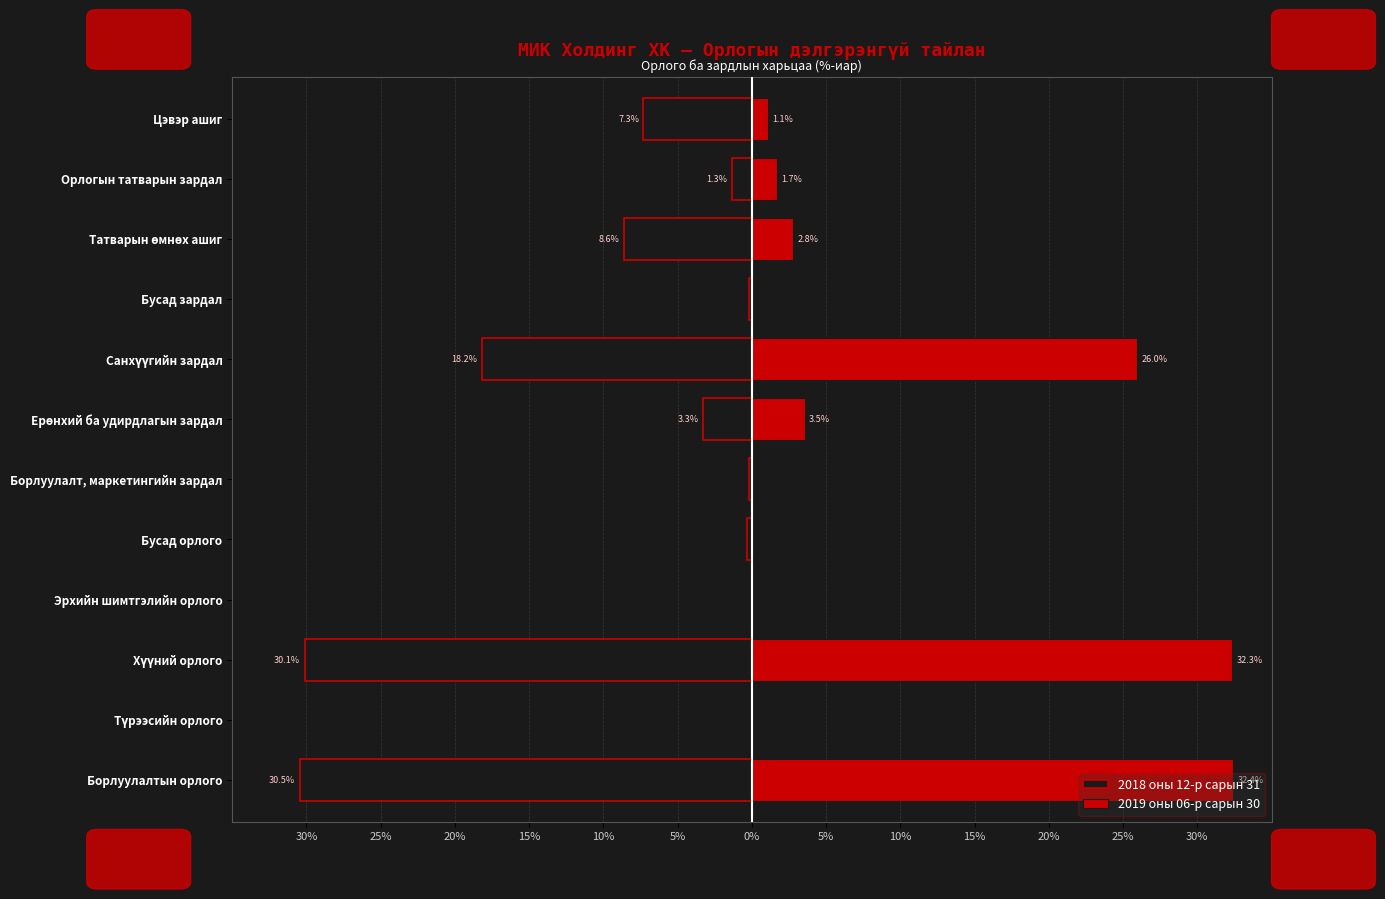

Reading left to right, extract all data points from this chart.

2018 оны 12-р сарын 31: -30.5	-0.0	-30.1	-0.0	-0.3	-0.2	-3.3	-18.2	-0.2	-8.6	-1.3	-7.3
2019 оны 06-р сарын 30: 32.4	0.0	32.3	0.0	0.1	0.1	3.5	26.0	0.0	2.8	1.7	1.1